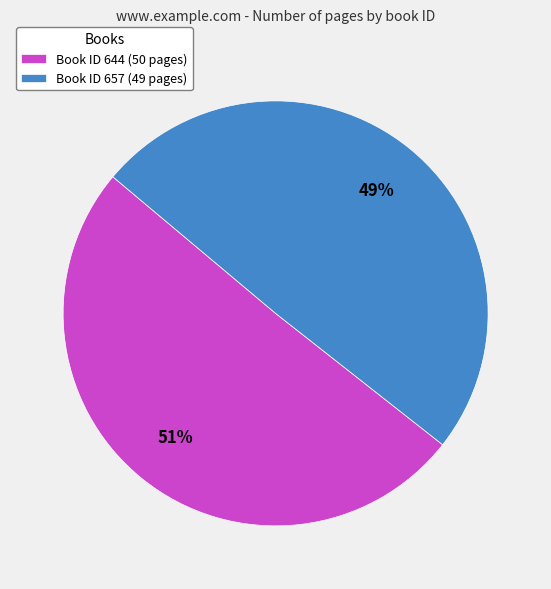

Combined, do Book ID 657 (49 pages) and Book ID 644 (50 pages) account for over 50%?

Yes